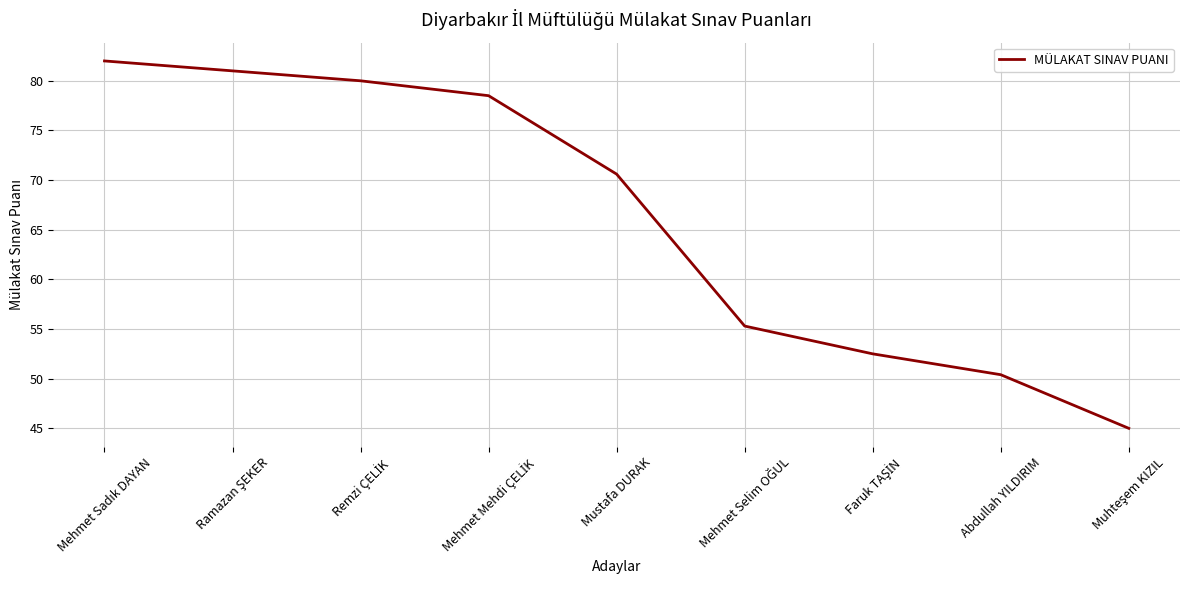

What position from the left is Mustafa DURAK?

5